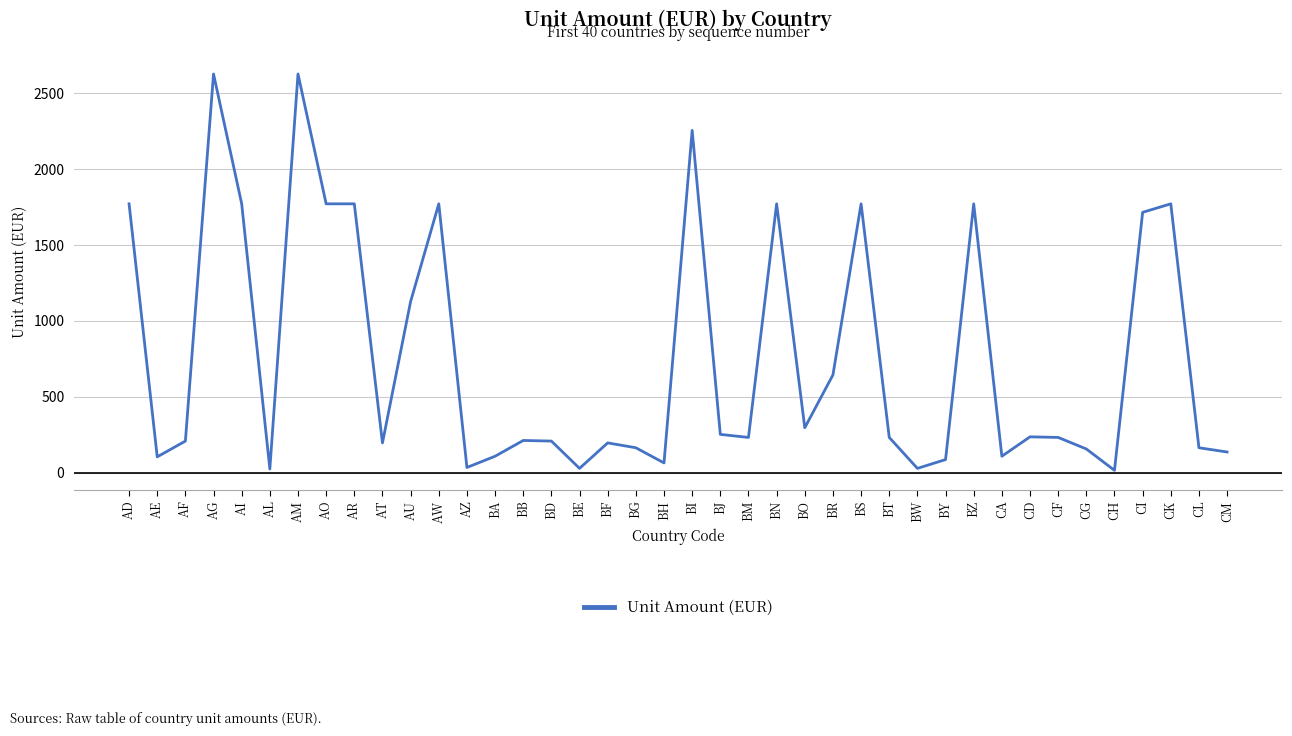

What is the sum of all values?

30667